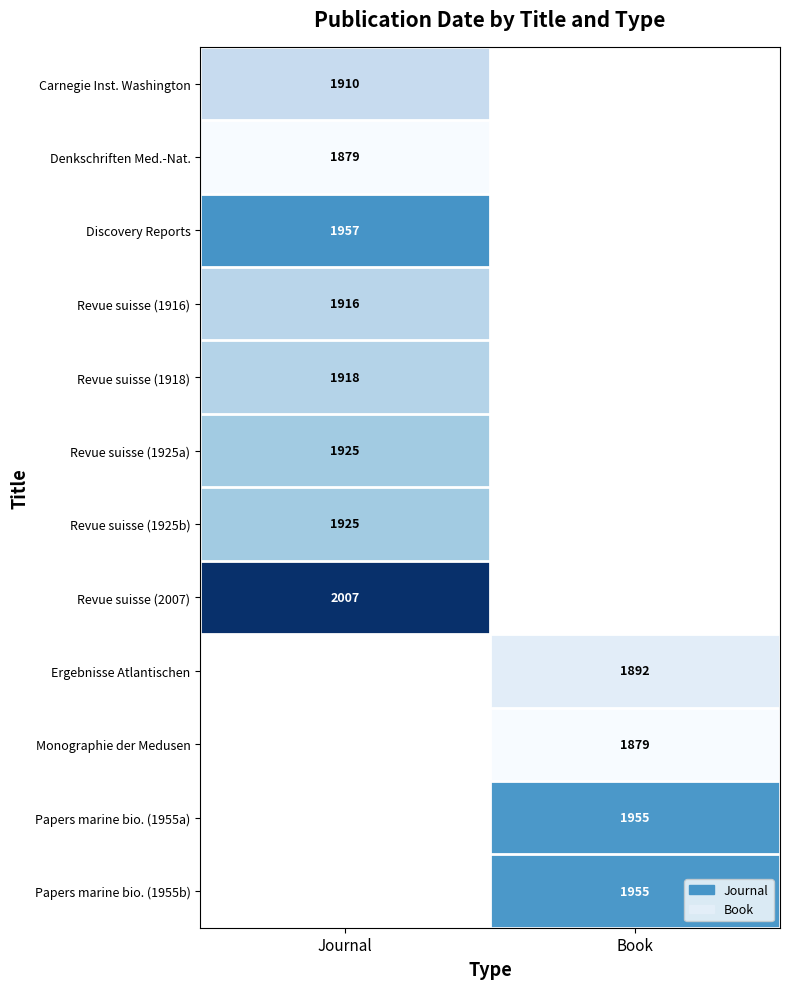

What is the maximum value shown in the chart?

2007.0